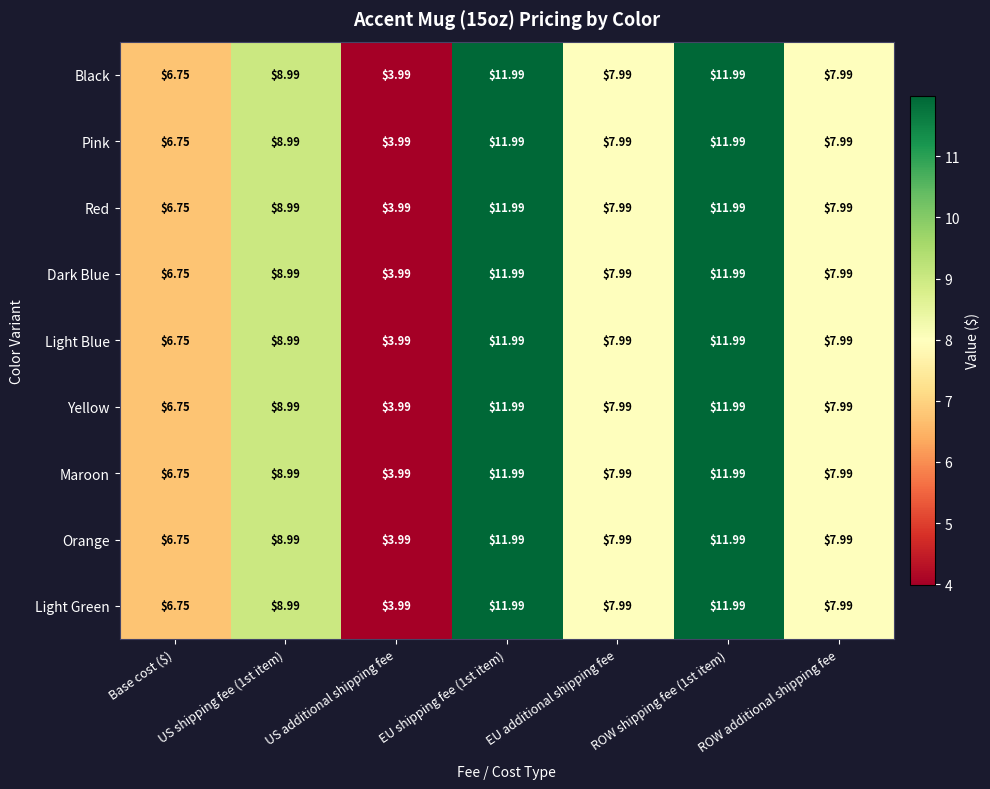

Which category has the lowest value in the Light Blue series?

US additional shipping fee